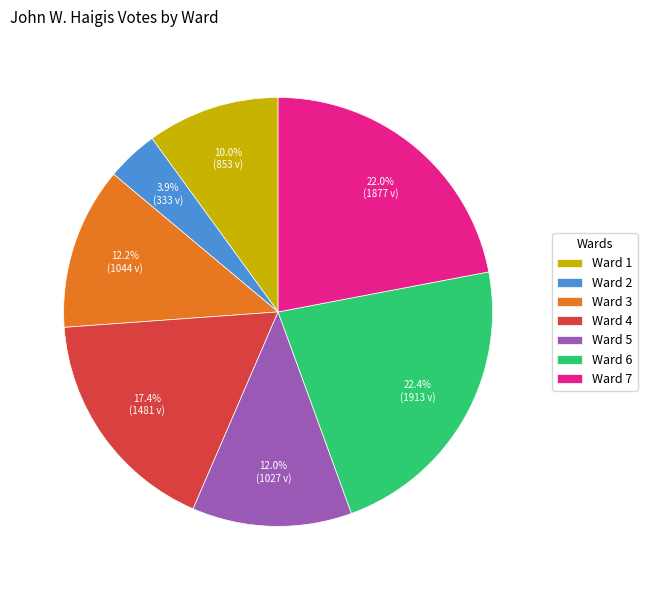

To the nearest percent, what is the difference between the largest and smallest slice percentages?

19%